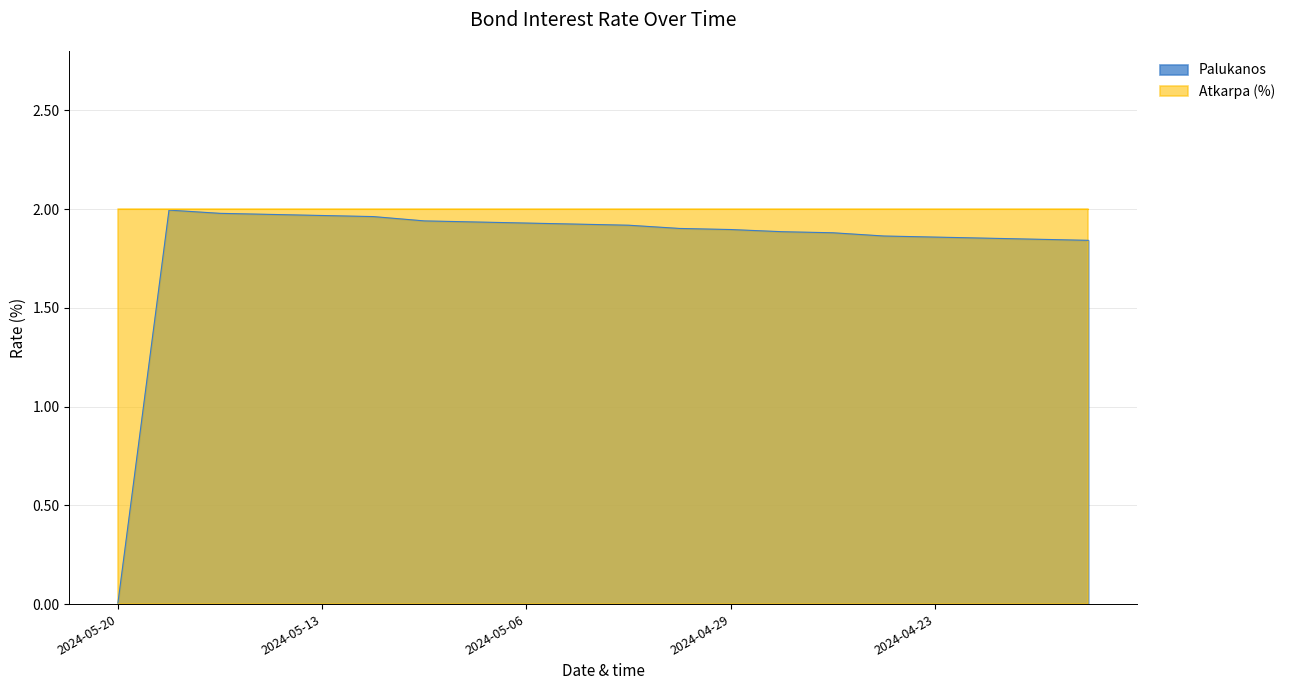

What is the average value?

1.8